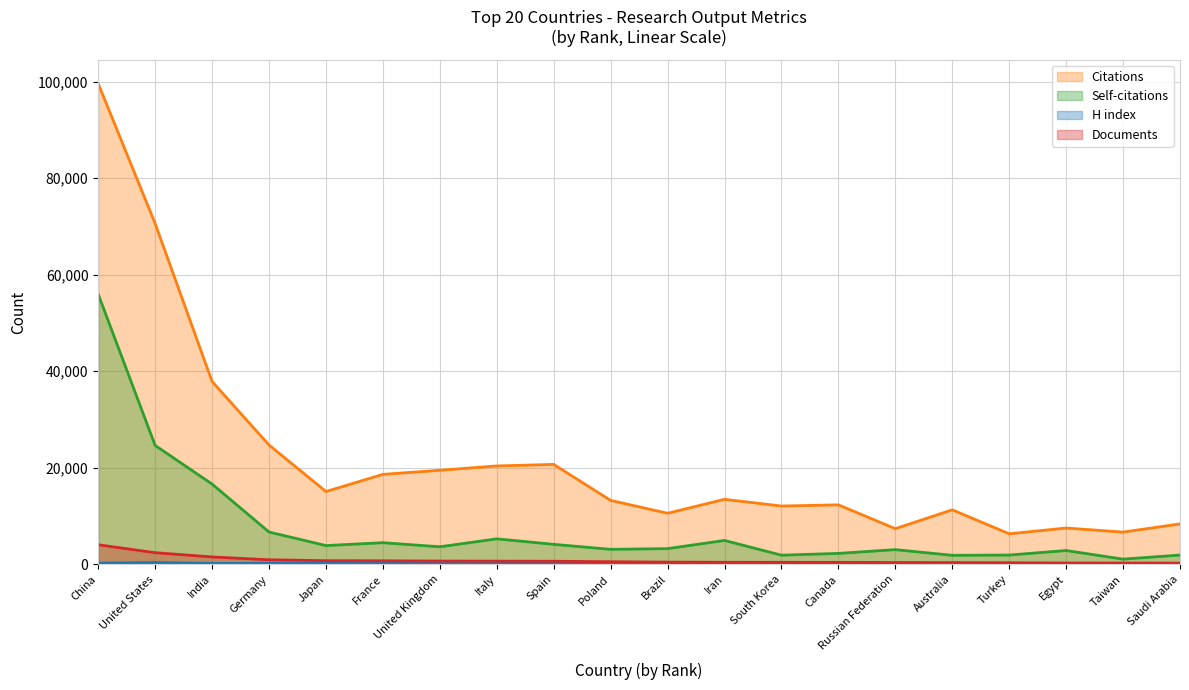

Rank the series at Germany from highest to lowest value.

Citations, Self-citations, Documents, H index